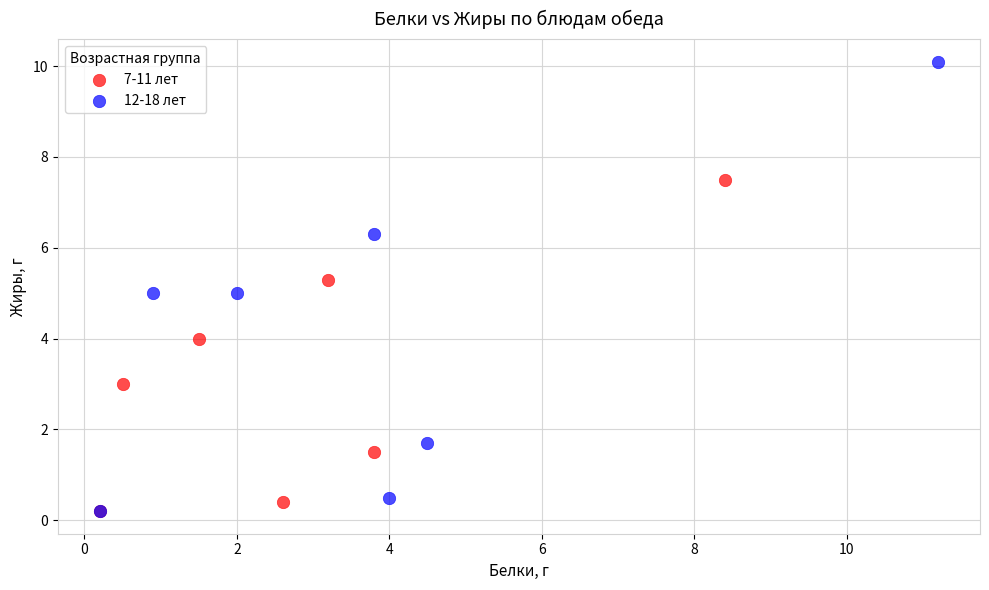

Which series has the largest Y range (max minus min)?

12-18 лет